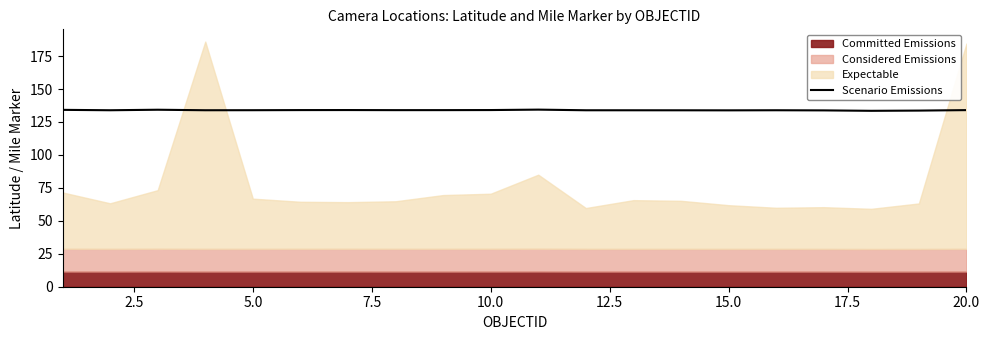

How many lines are shown in the chart?

1